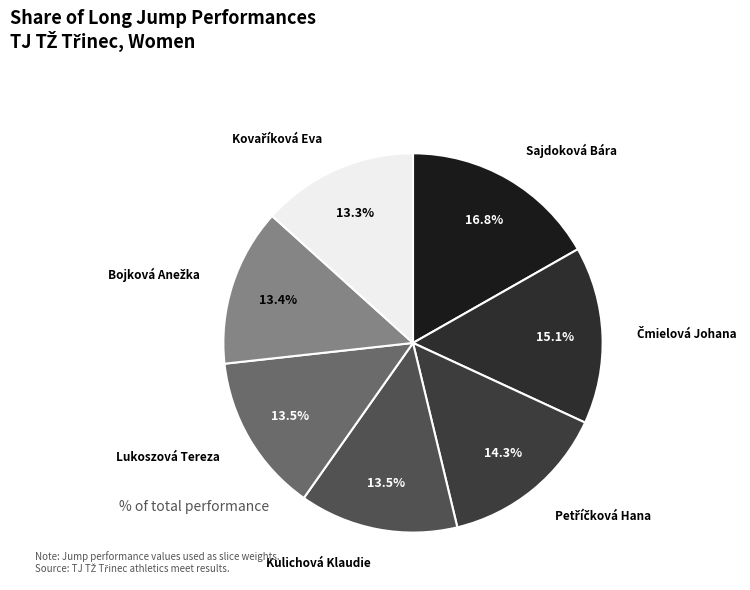

Is there any slice that represents more than half of the pie?

No